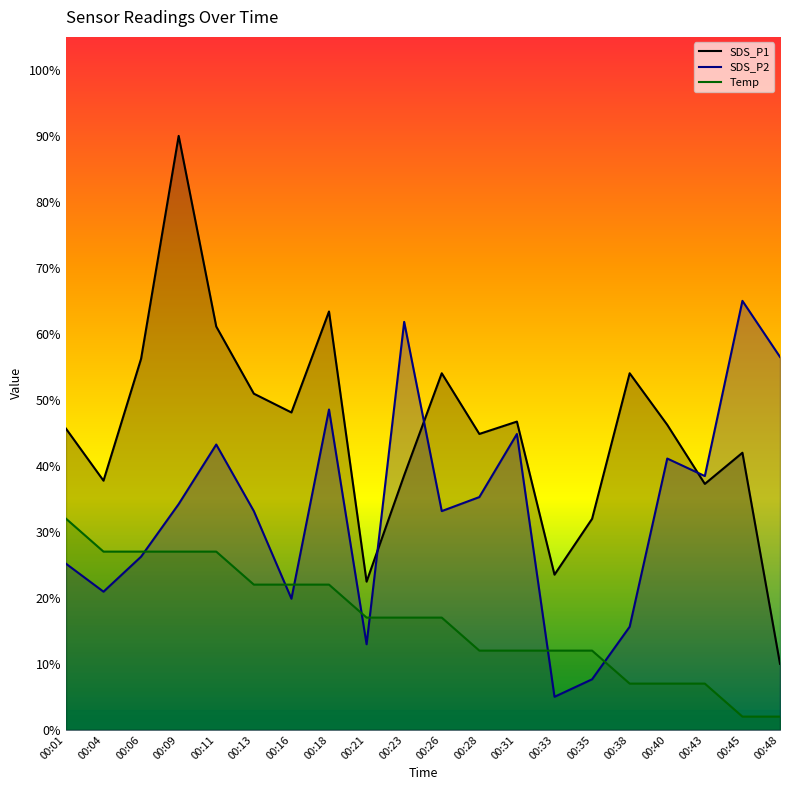

At which category is the sum across all series the highest?

00:09